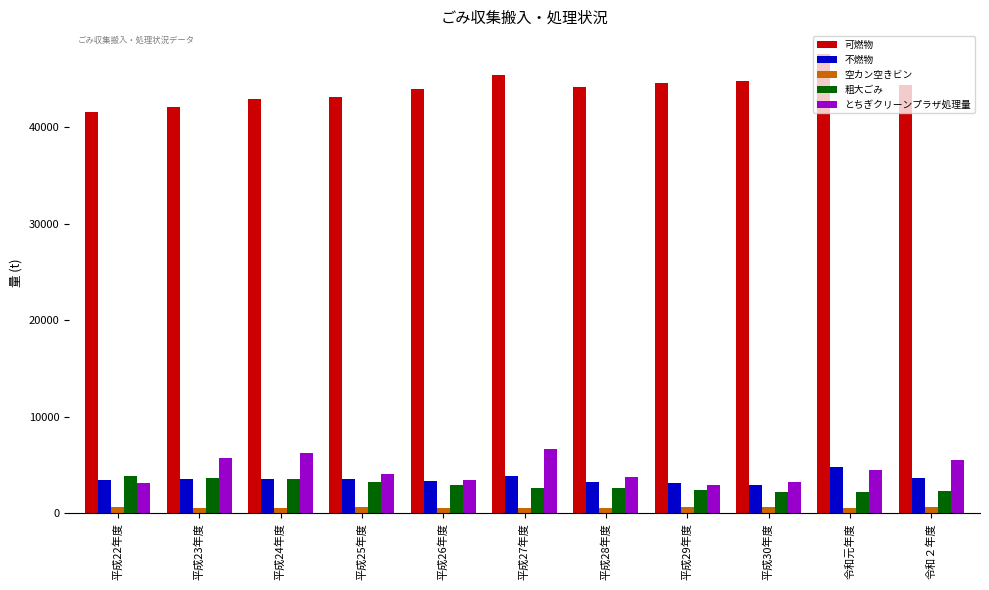

At which label does 可燃物 first exceed 44104?

平成27年度